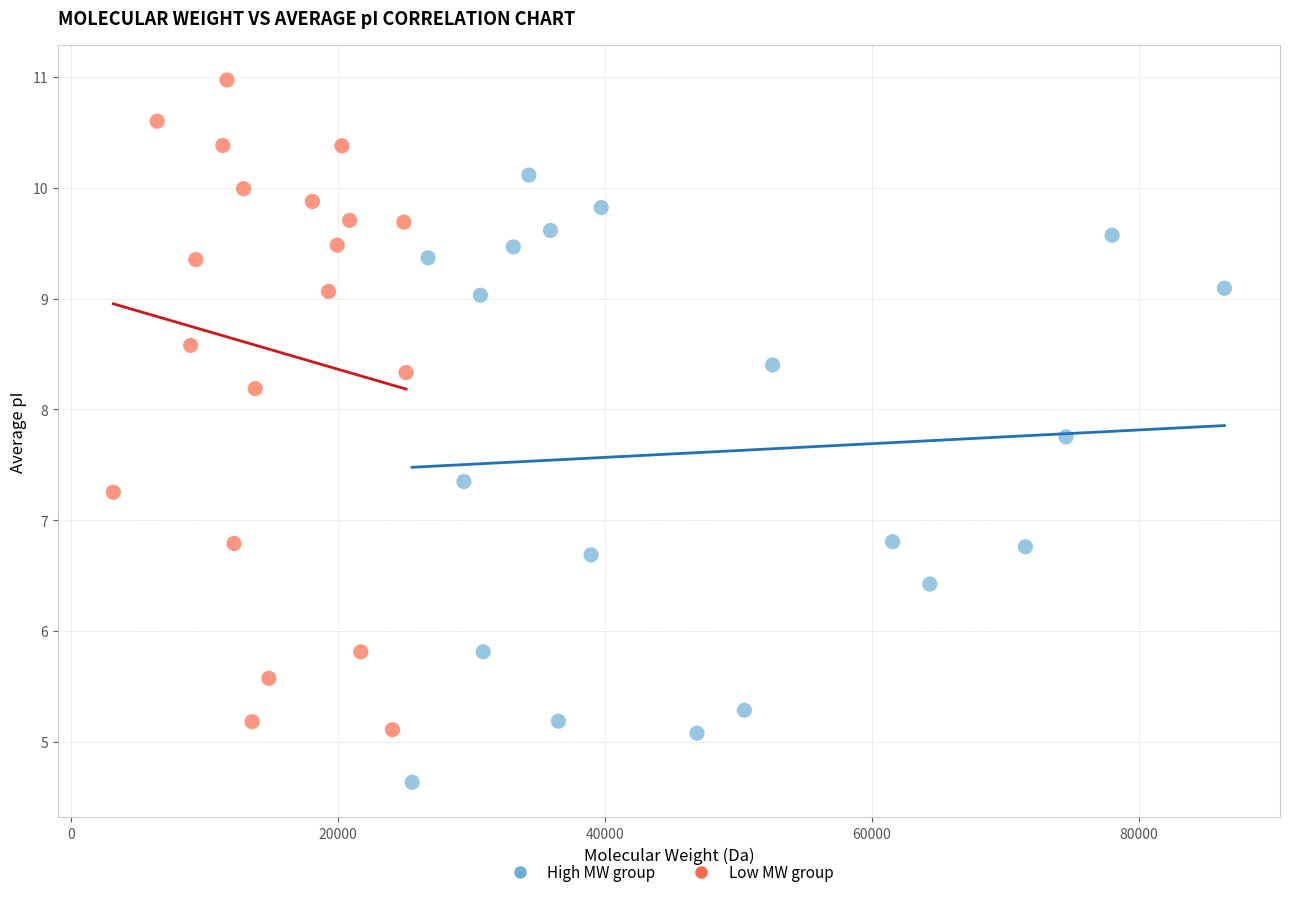

Which series has the largest Y range (max minus min)?

Low MW group